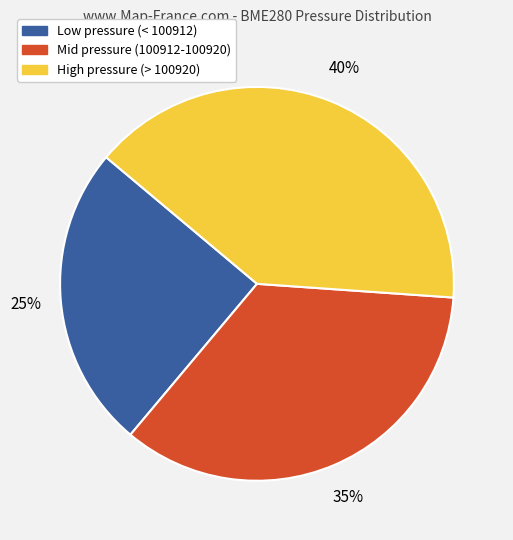

What is the ratio of the value at High pressure (> 100920) to the value at Low pressure (< 100912)?

1.6